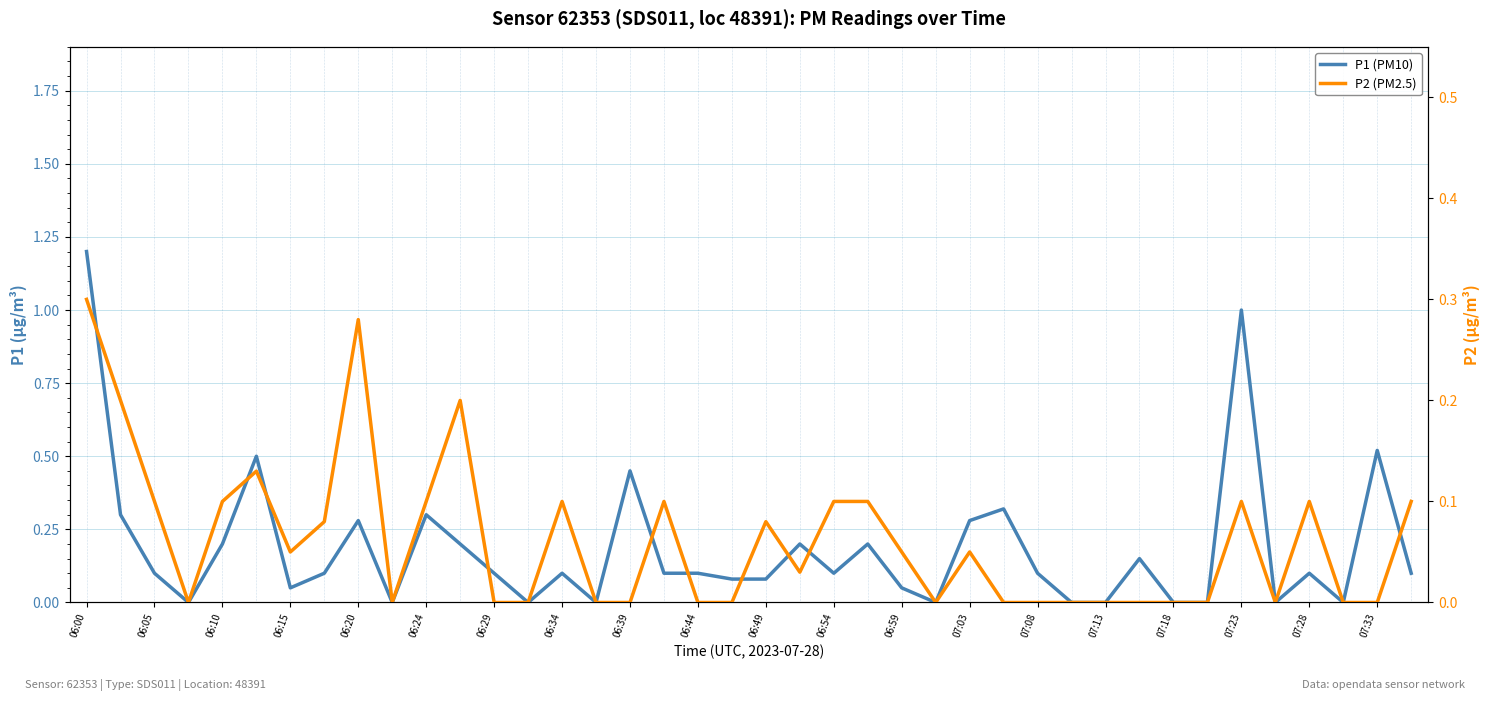

True or false: P2 (PM2.5) and P1 (PM10) intersect in this chart.

False